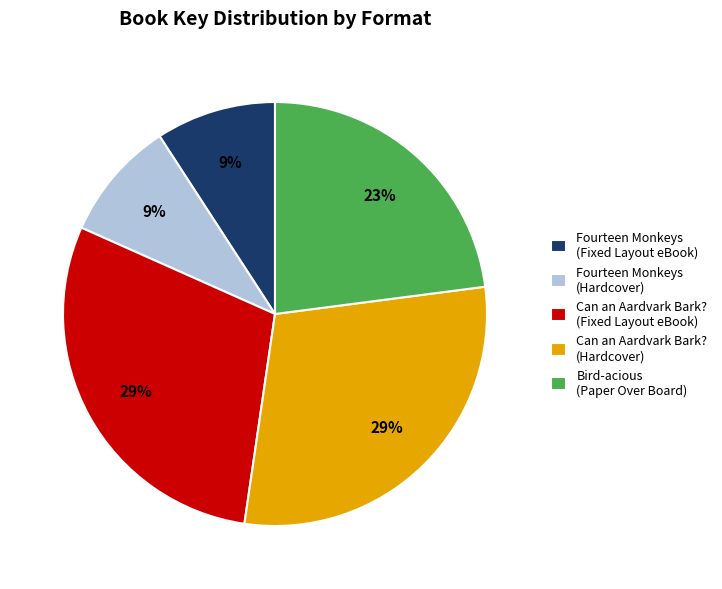

True or false: Fourteen Monkeys (Hardcover) accounts for 1% of the total.

False